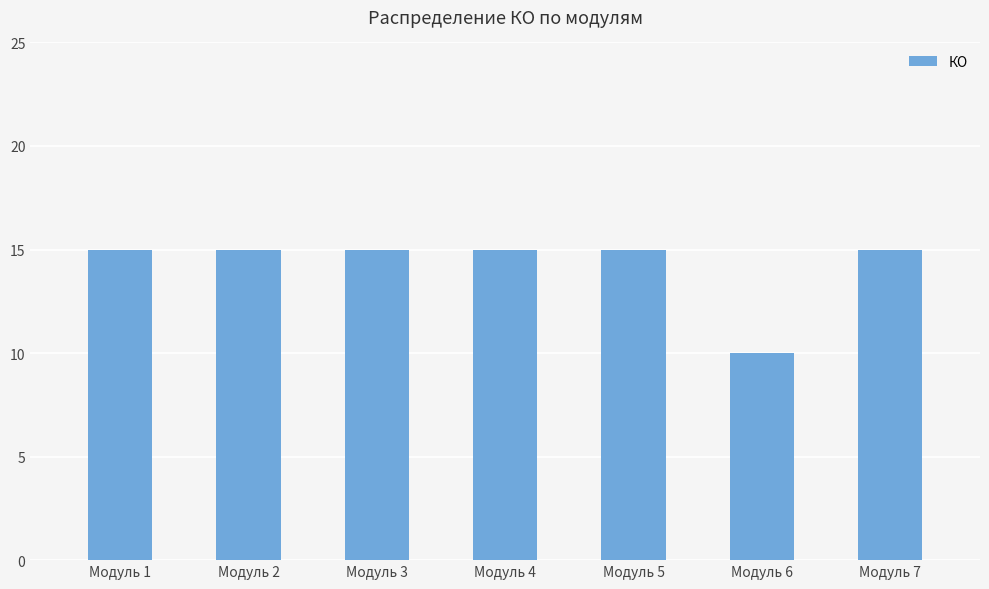

Reading right to left, list all the values displayed in this chart.

Модуль 7=15	Модуль 6=10	Модуль 5=15	Модуль 4=15	Модуль 3=15	Модуль 2=15	Модуль 1=15